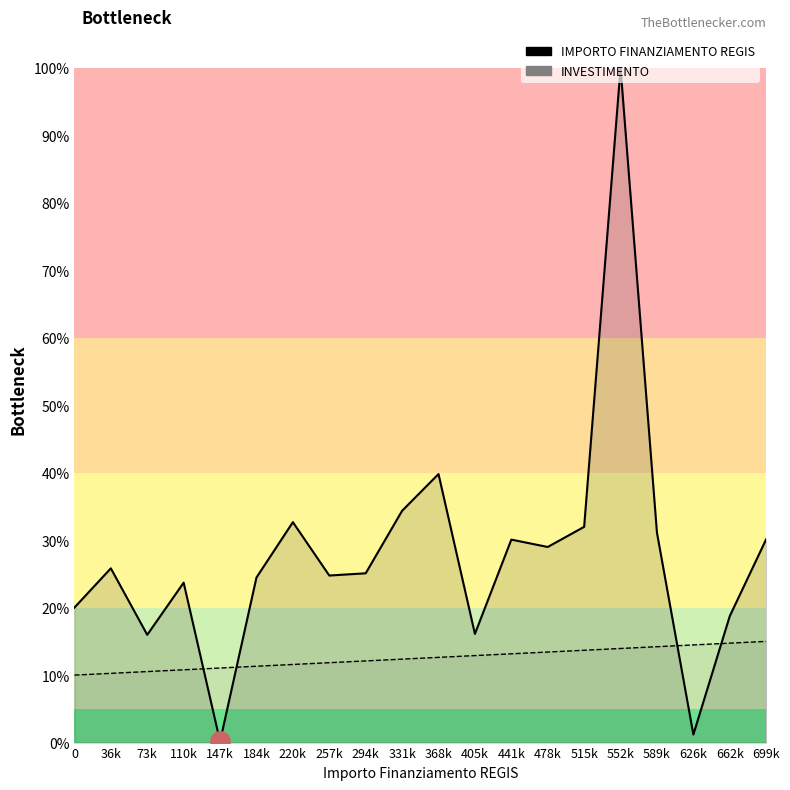

The IMPORTO FINANZIAMENTO REGIS series shows 12.2 at 110k. True or false?

False